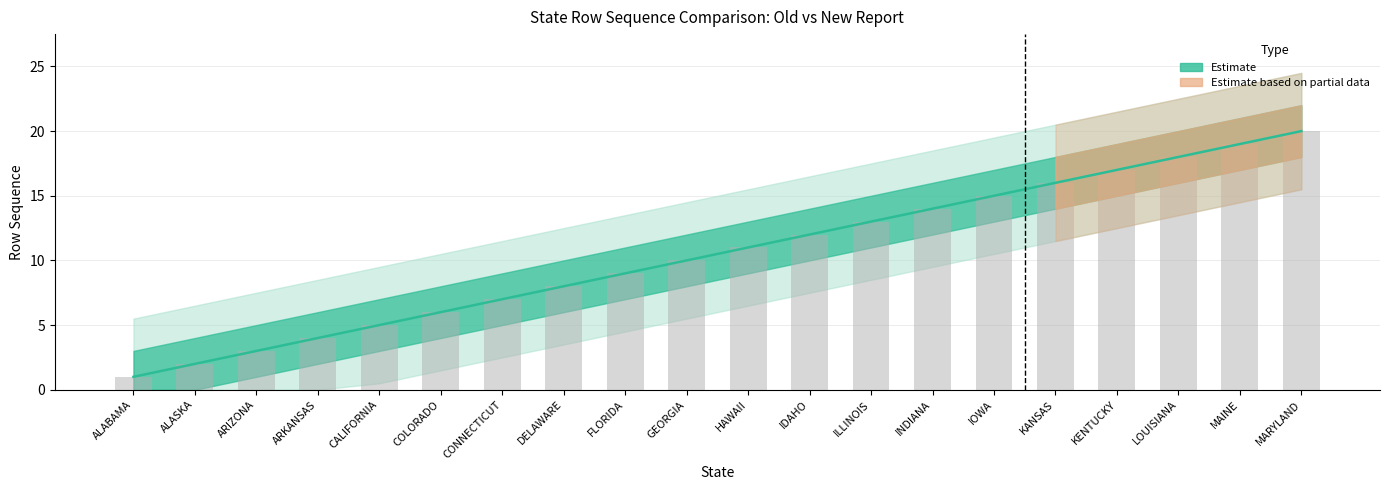

Which label corresponds to the smallest value in the chart?

ALABAMA